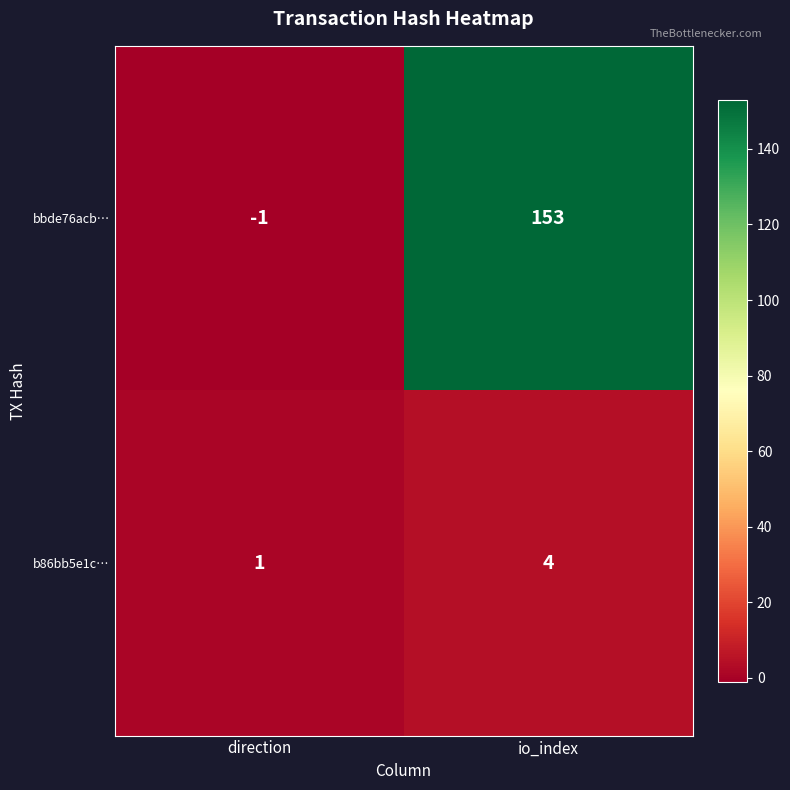

What is the difference between the highest and lowest values at direction?

2